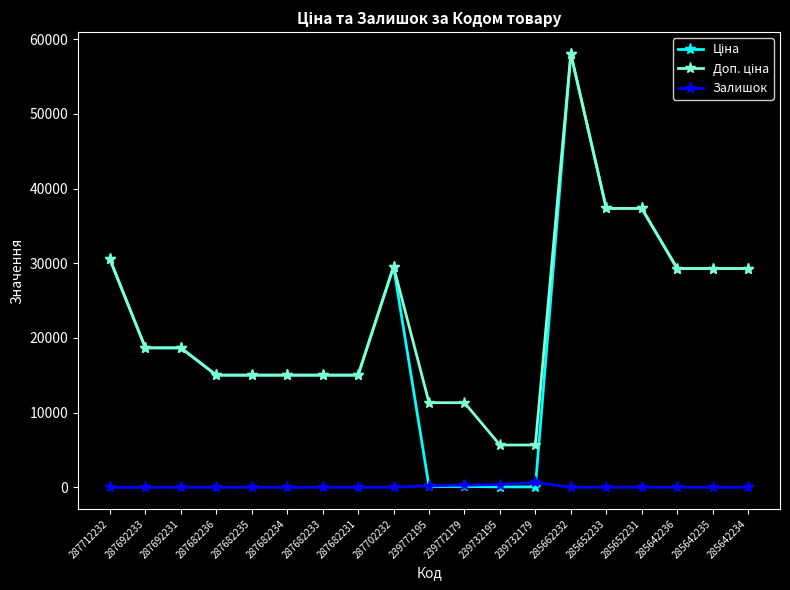

Which category has the highest value across all series?

285662232